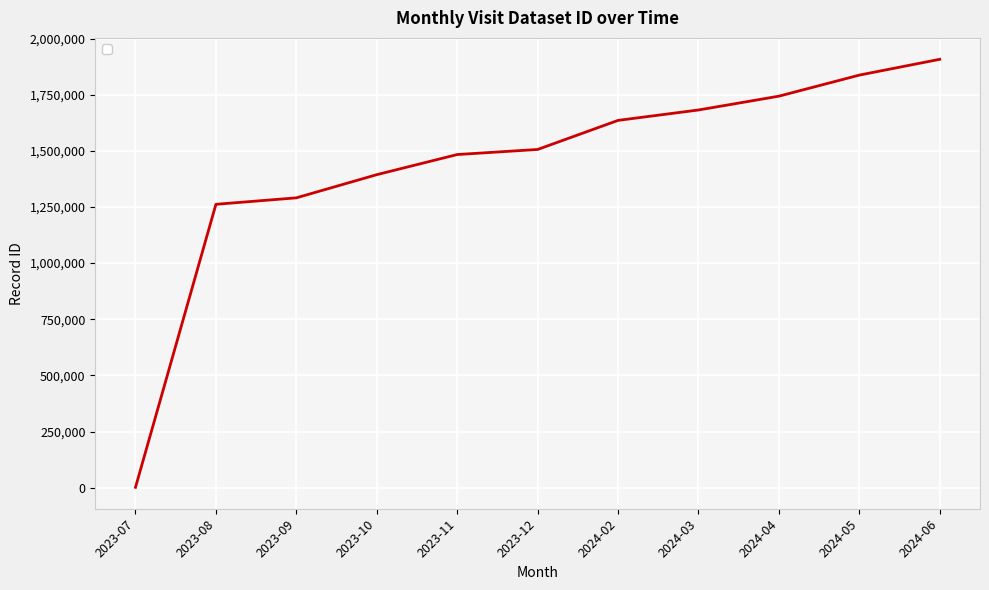

What is the difference between the maximum and minimum values?

1906087